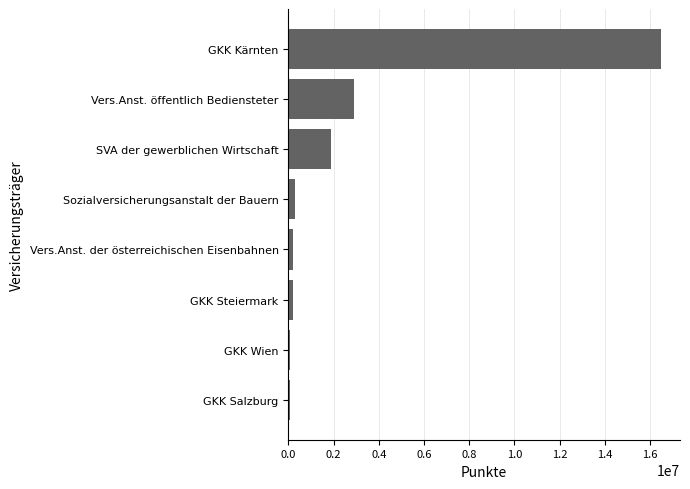

The chart shows a value of 5197628 at Vers.Anst. öffentlich Bediensteter. True or false?

False